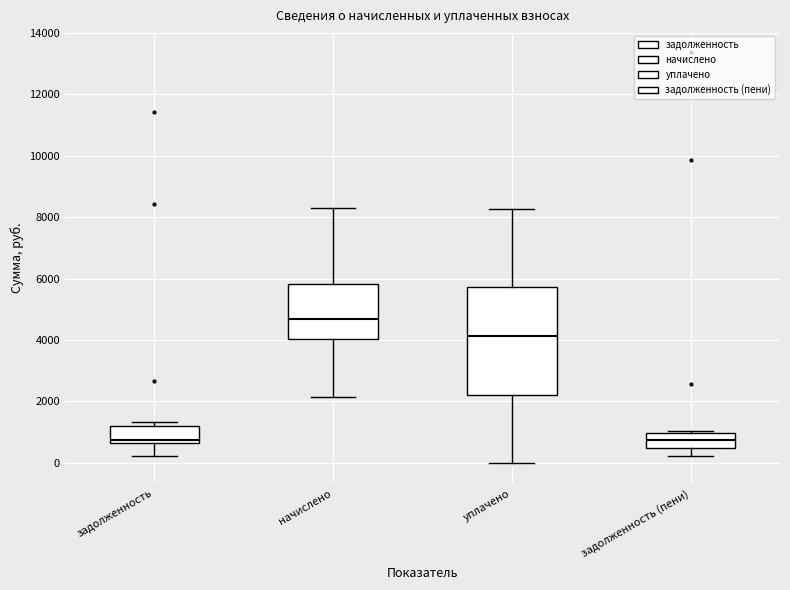

Where does the median line of the box for задолженность (пени) sit on the y-axis? The values are not printed on the chart, so give them approximately, as read against the axis.

800